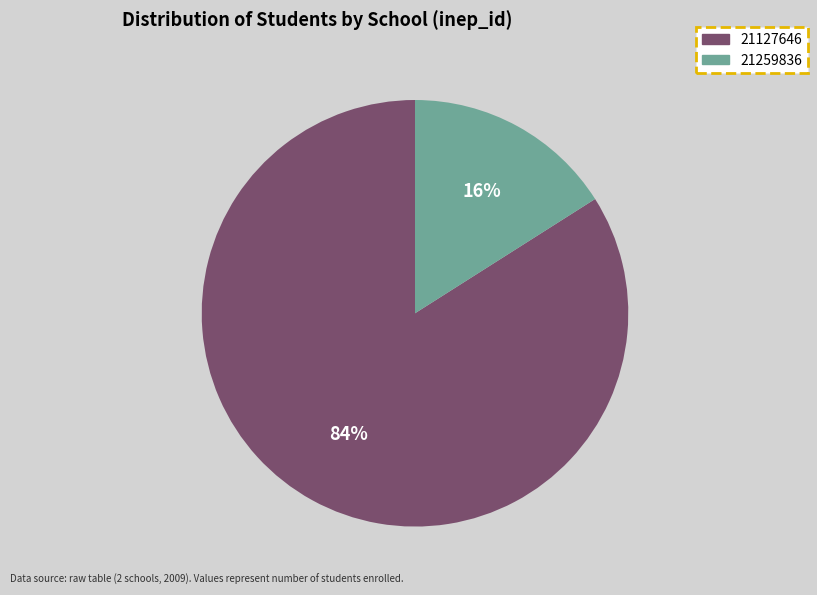

The 21259836 slice represents 16% of the pie. True or false?

True